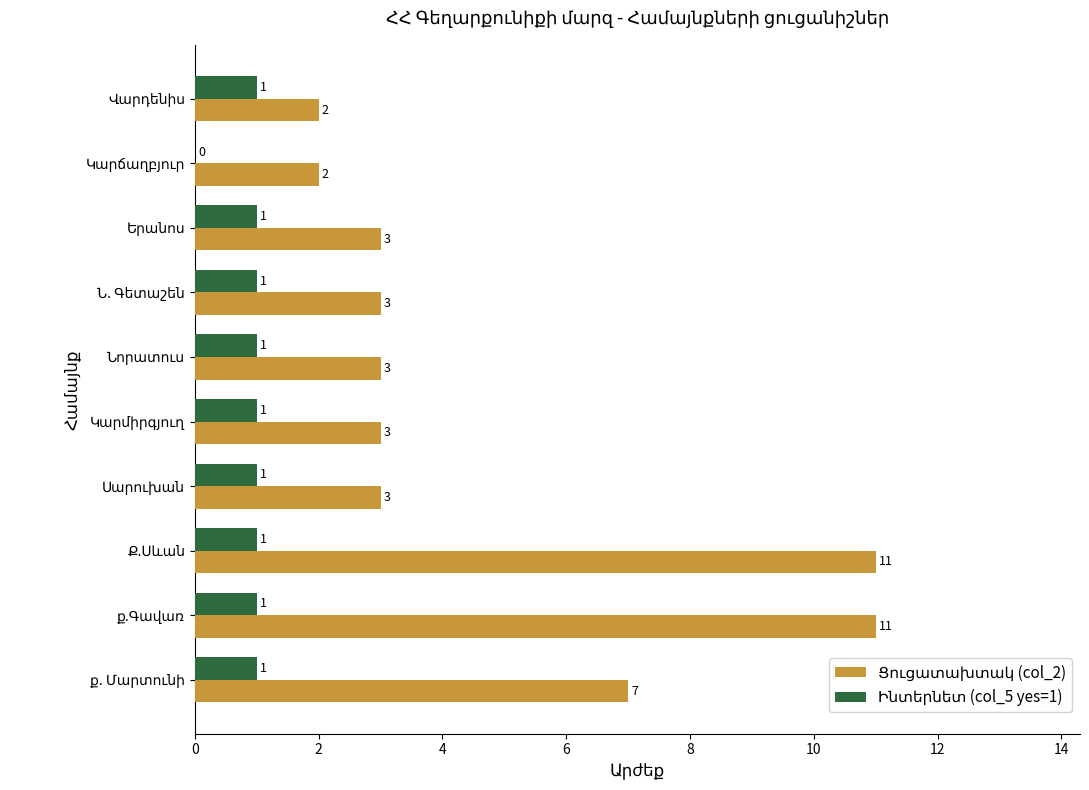

What is the greatest value displayed?

11